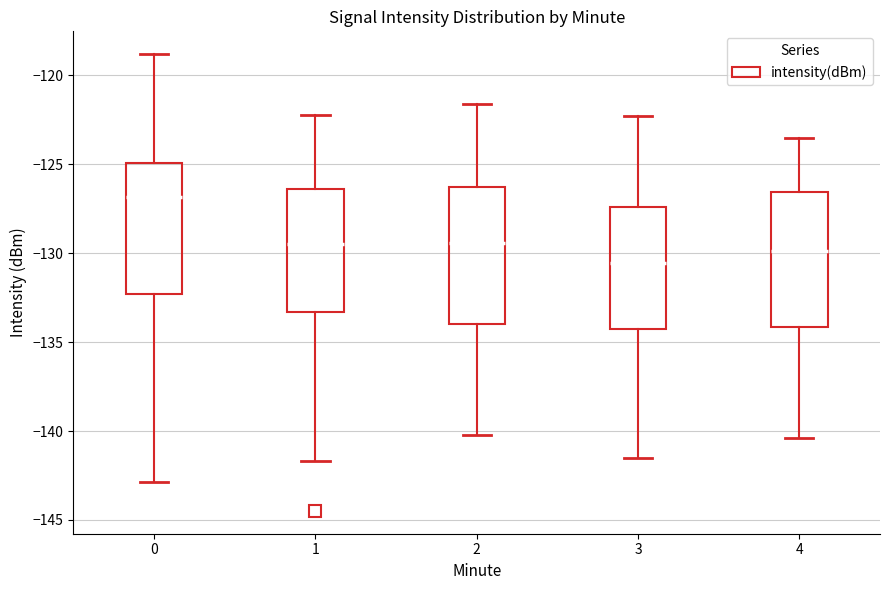

Which box has the lowest median line?

3